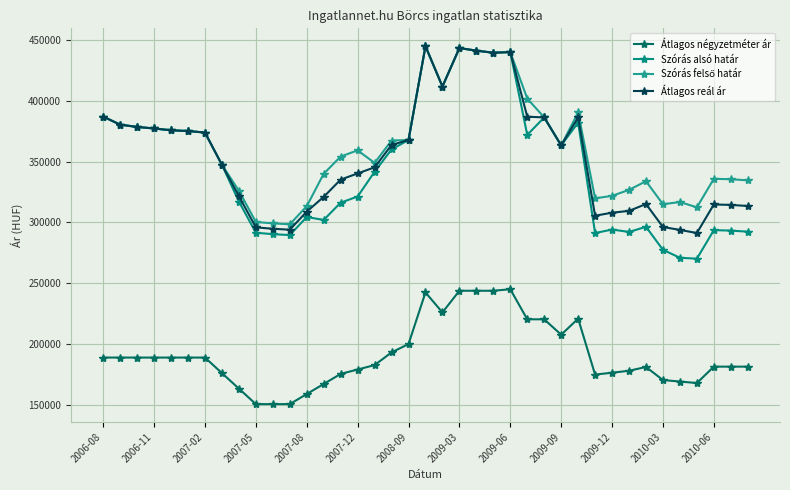

At how many categories does at least one series exceed 175738?

39